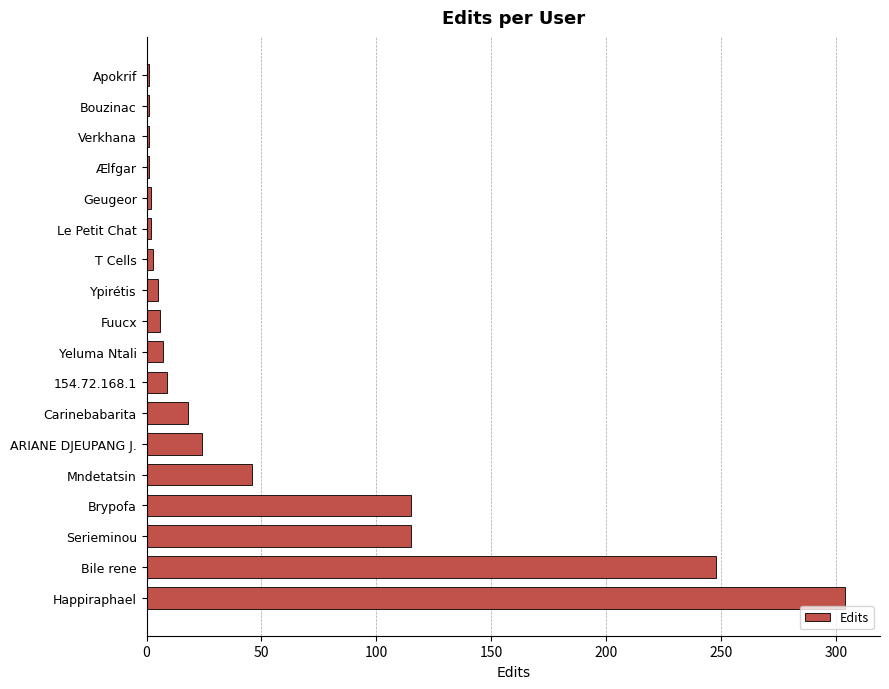

Are the bars grouped side by side (vs. stacked)?

No